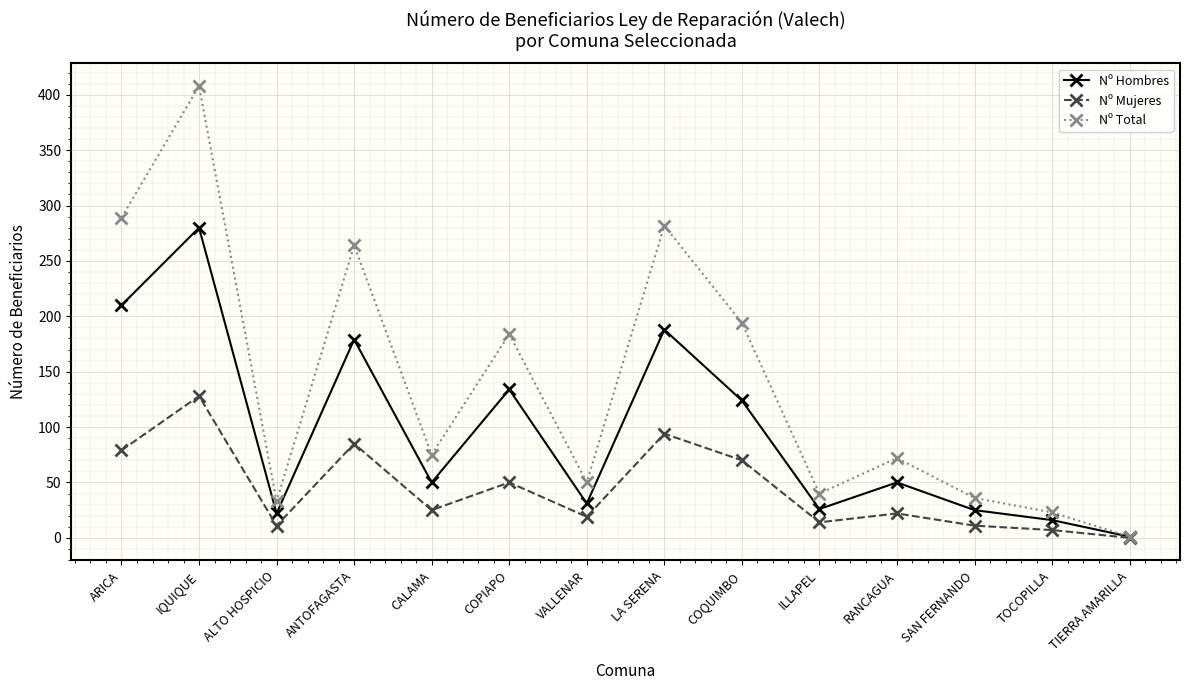

List the series in order of their overall mean, highest first.

Nº Total, Nº Hombres, Nº Mujeres